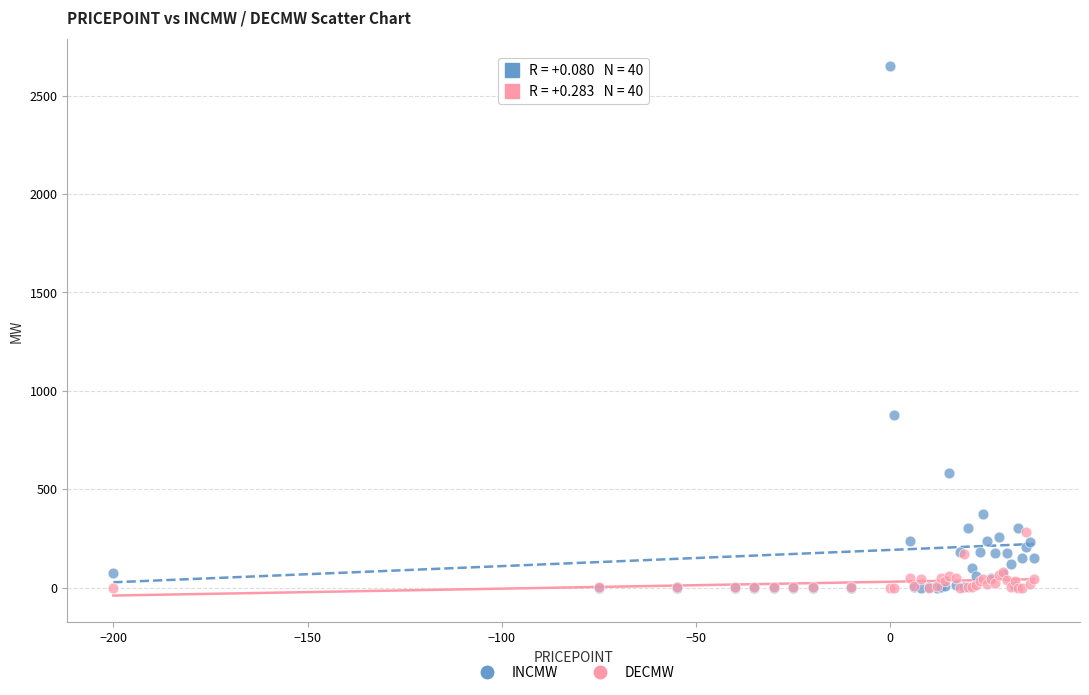

What are all the series names shown in the legend?

INCMW, DECMW